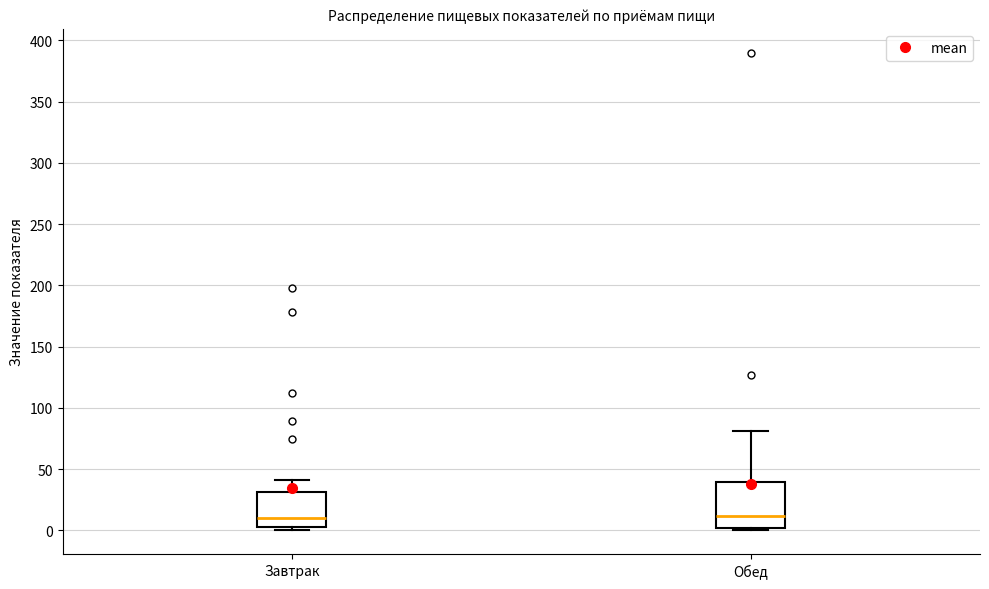

Where does the median line of the box for Завтрак sit on the y-axis? The values are not printed on the chart, so give them approximately, as read against the axis.

10